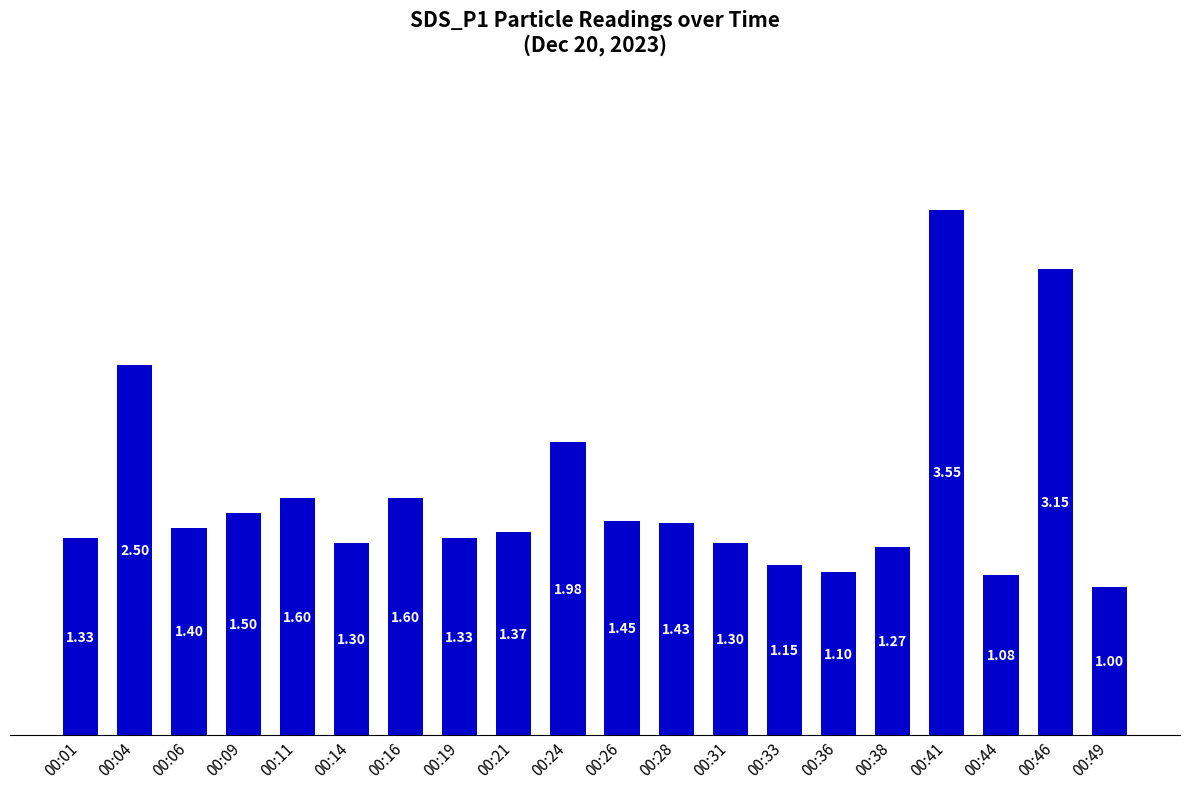

Is it true that the value at 00:04 is 0.7?

False